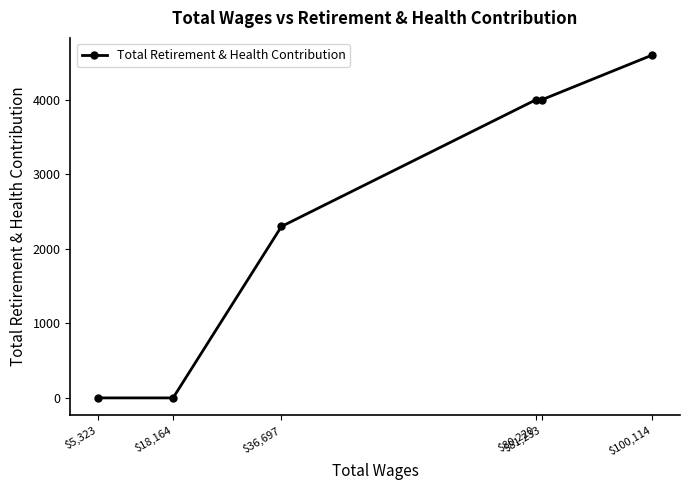

The chart shows a value of 7113 at $100,114. True or false?

False